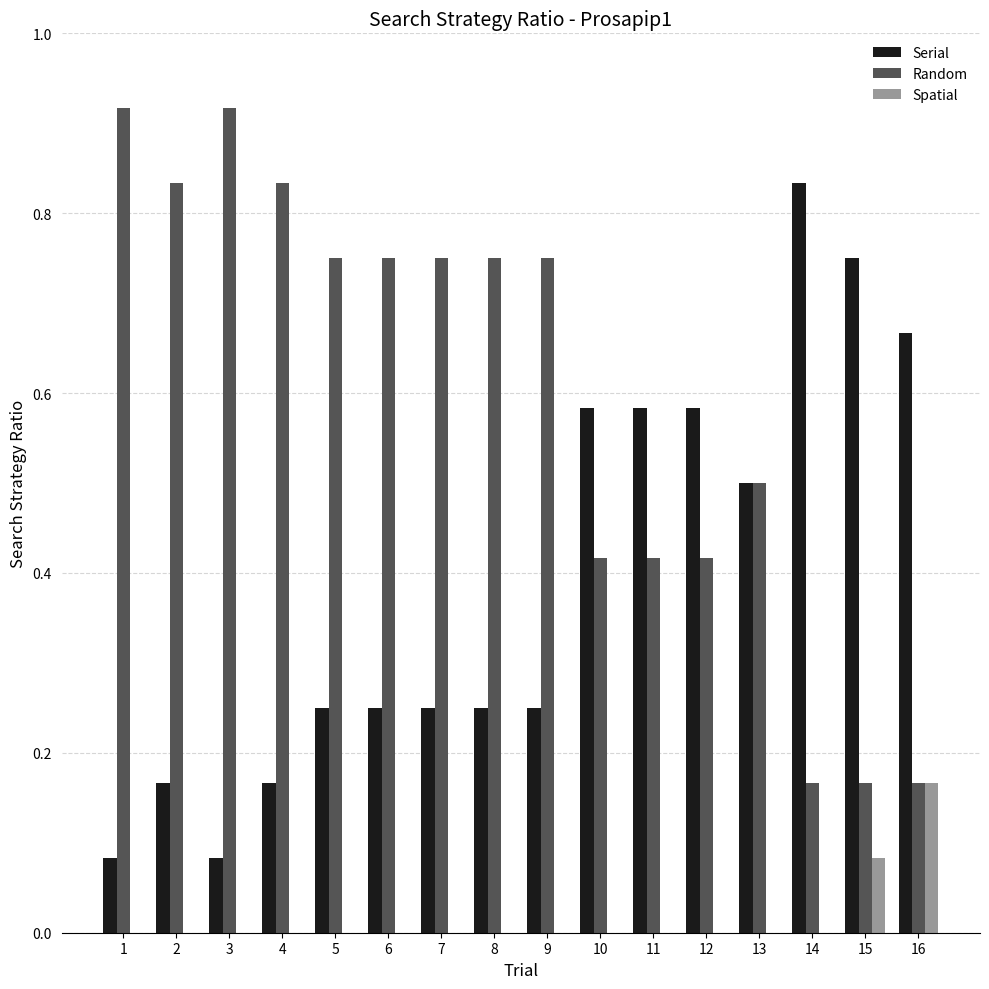

What is the total value across all series at 14?

1.0